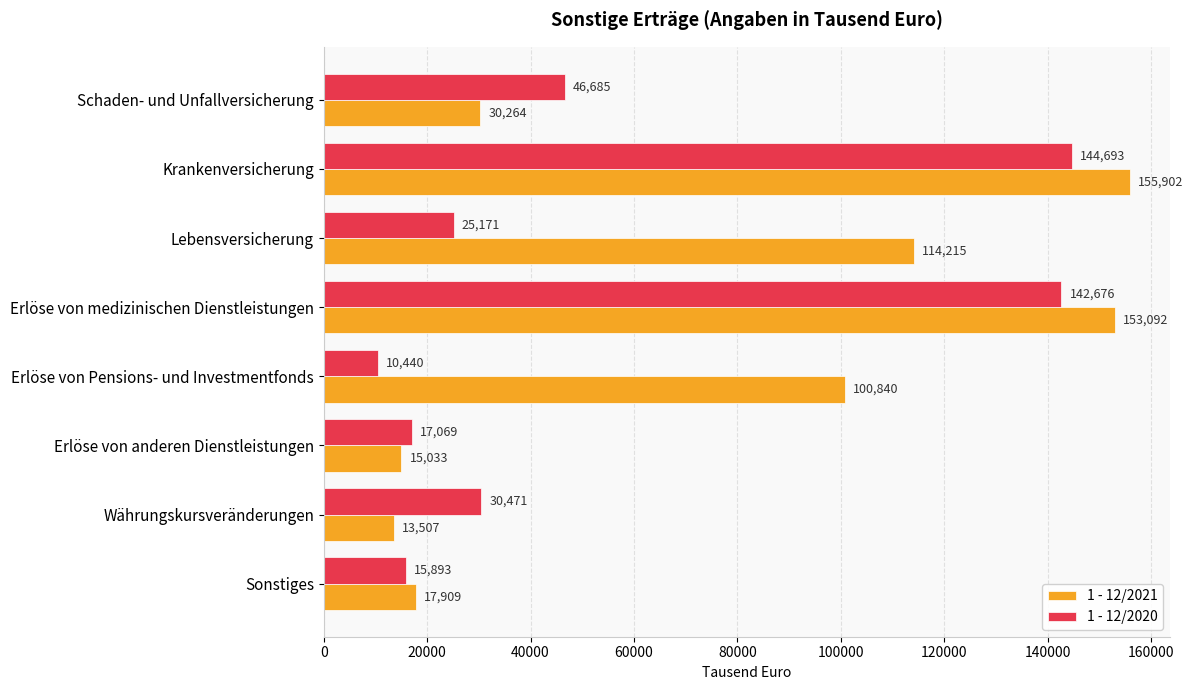

What is the highest value of the 1 - 12/2020 series?

144693